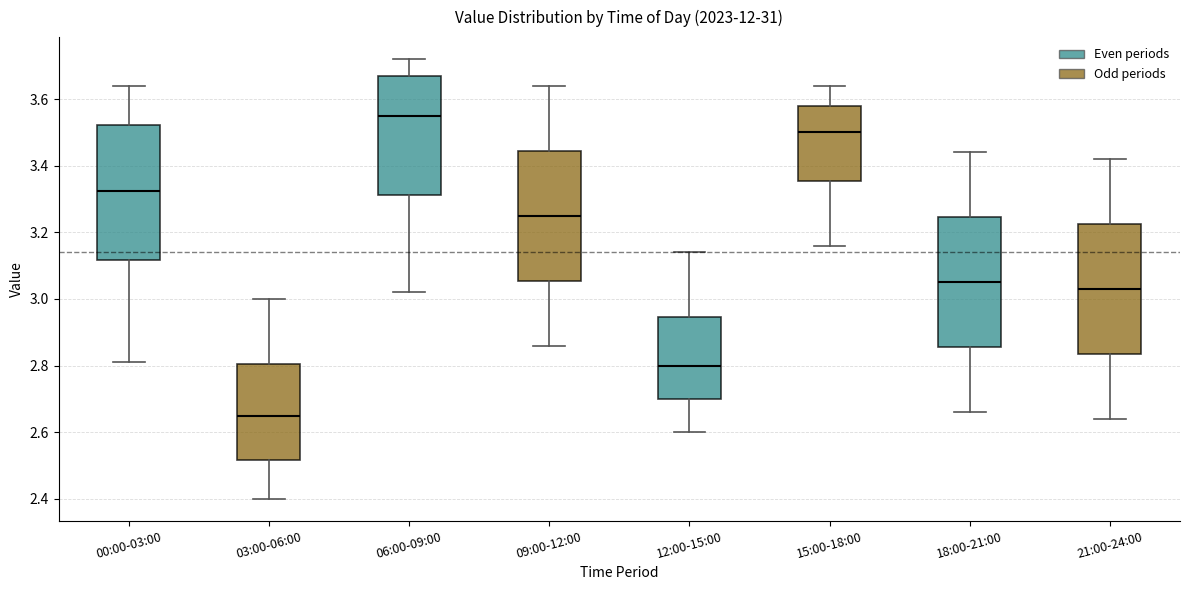

Where is the upper edge of the box for 06:00-09:00 on the y-axis? The values are not printed on the chart, so give them approximately, as read against the axis.

3.68